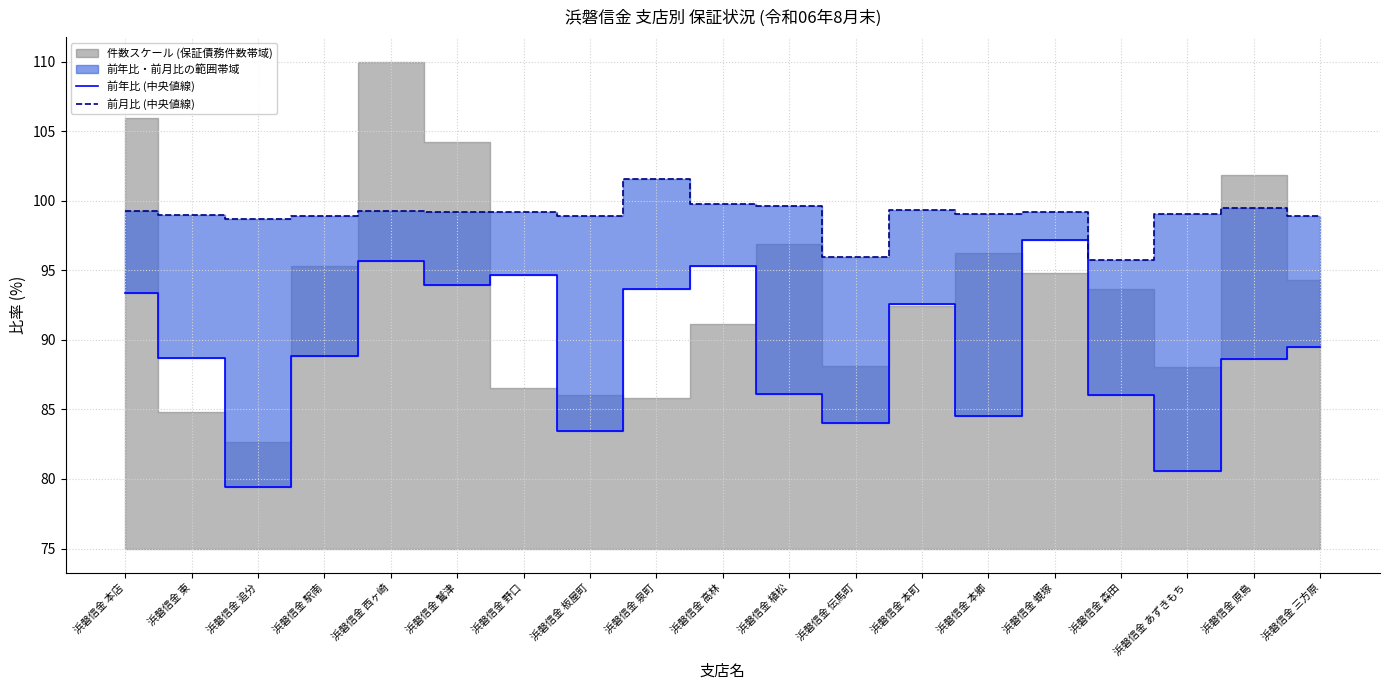

How many lines are shown in the chart?

2